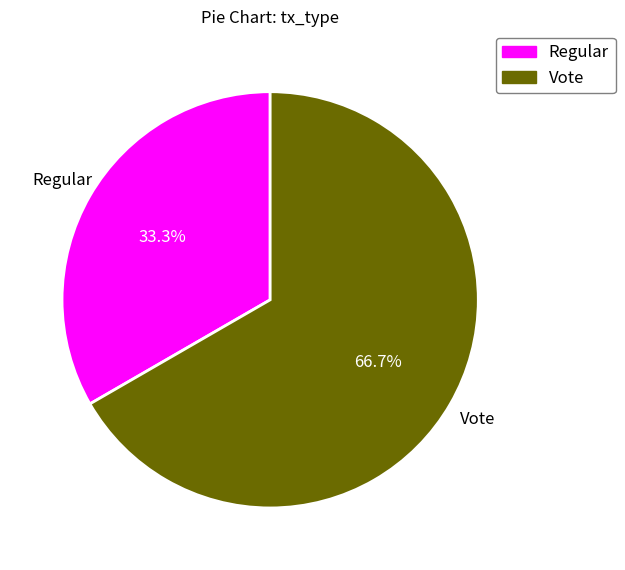

Which slice is the smallest?

Regular